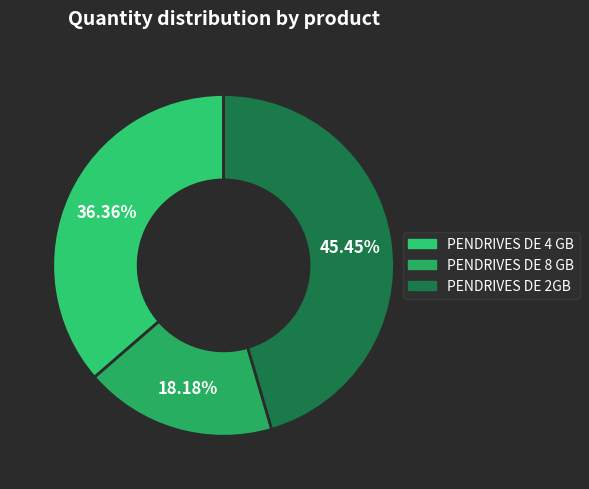

Count the number of slices in the pie.

3